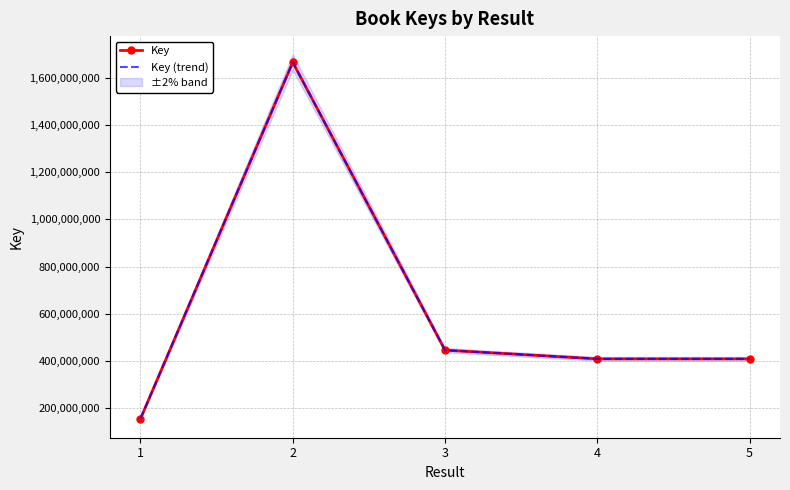

What is the difference between the second highest and second lowest values in the Key series?

36965683